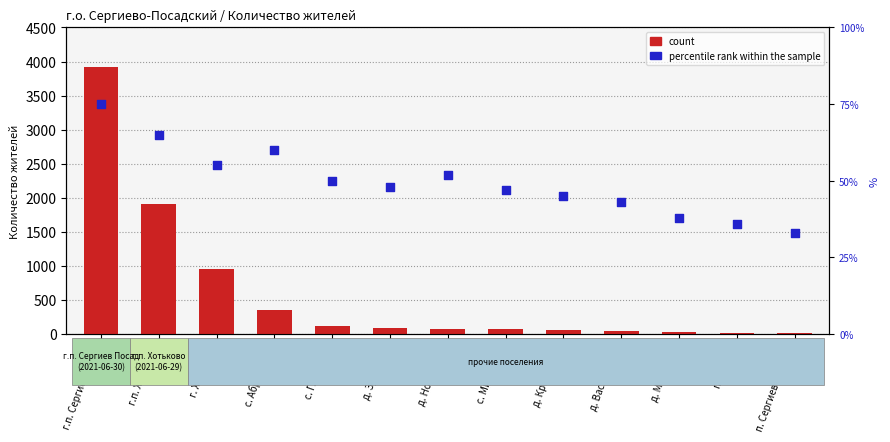

What is the total value across all series at д. Зубачево?

139